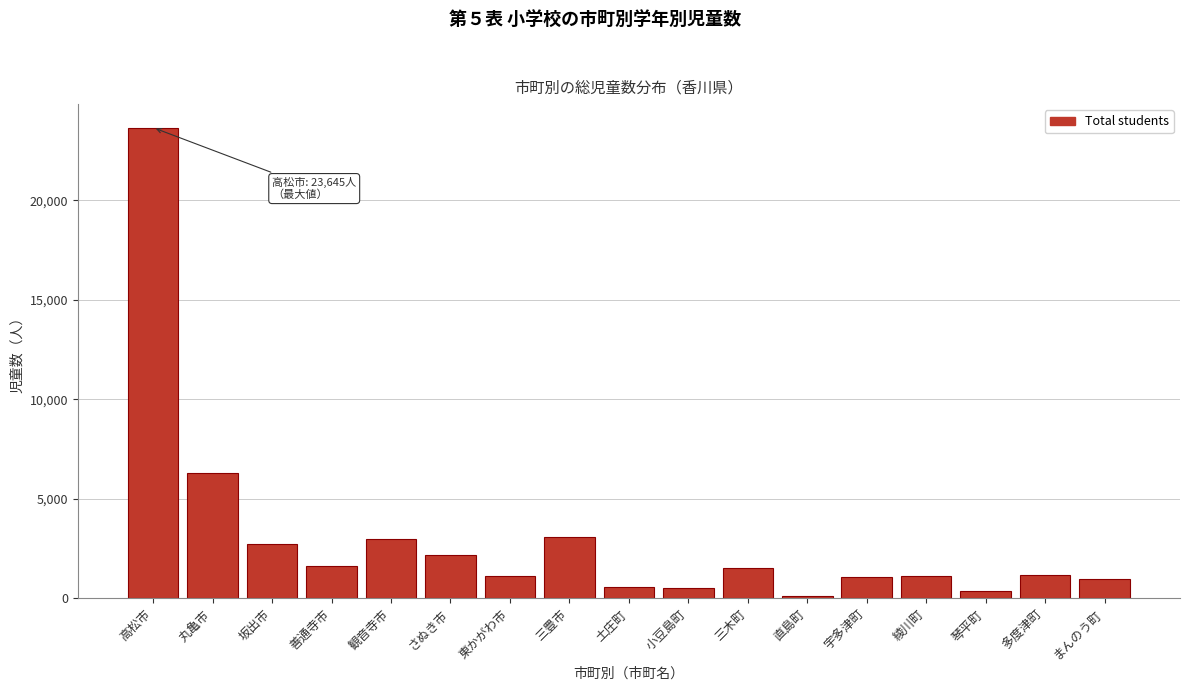

What is the ratio of the value at 多度津町 to the value at 小豆島町?

2.2